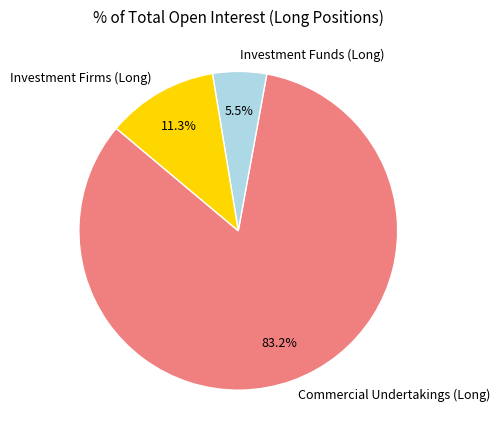

The Investment Firms (Long) slice represents 1% of the pie. True or false?

False